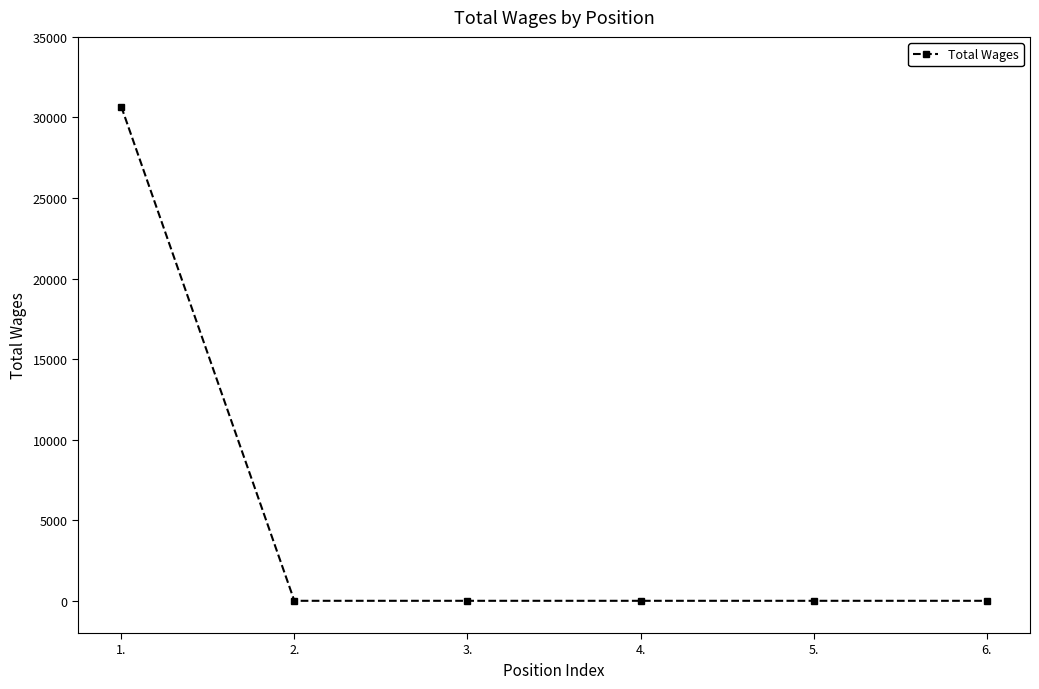

How many series are shown in this chart?

1